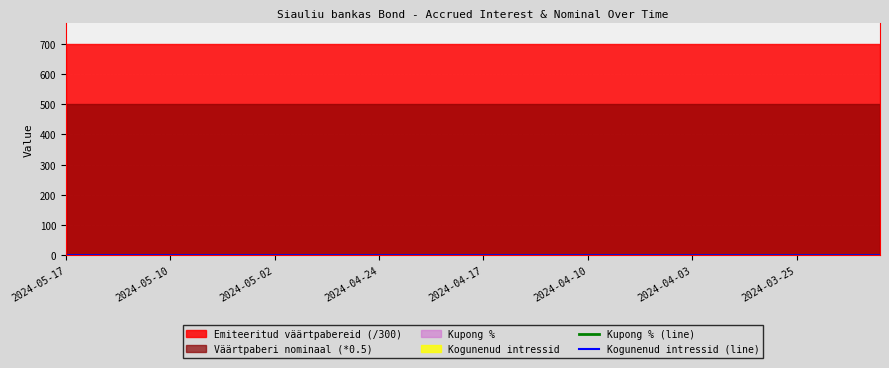

At how many categories does at least one series exceed 0?

40